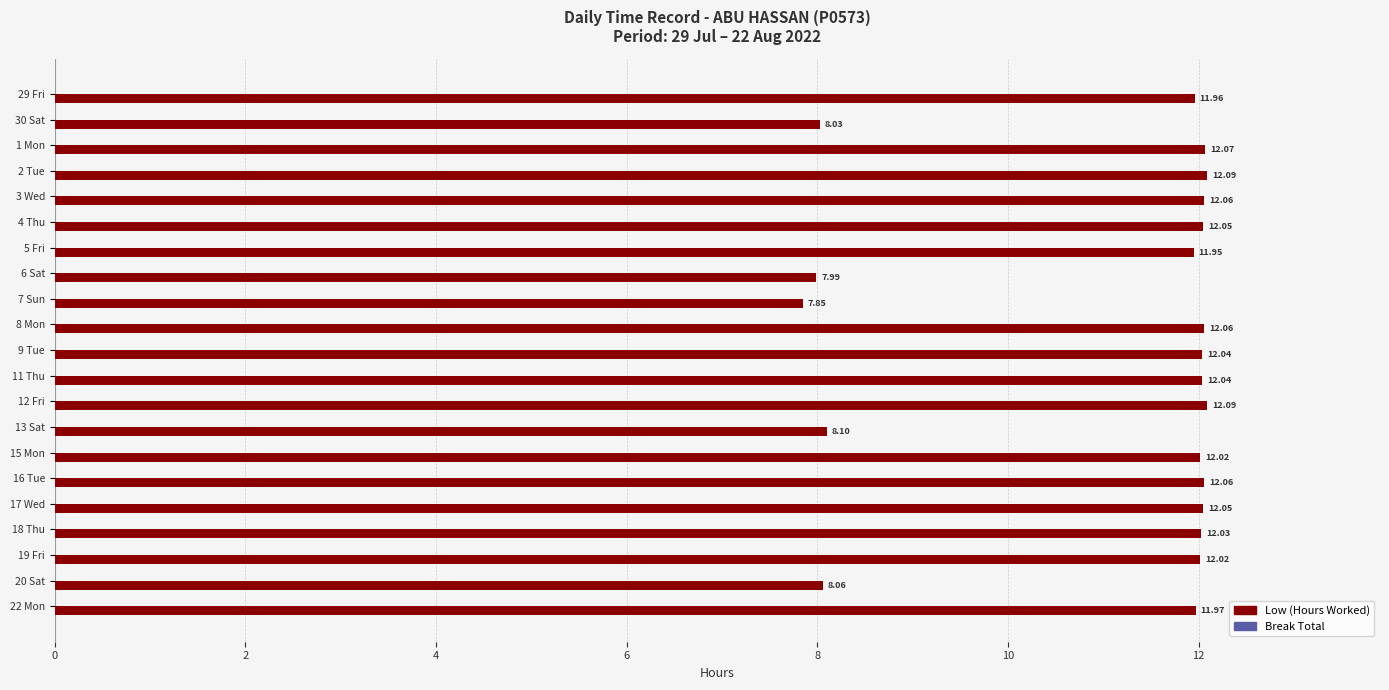

How many series are shown in this chart?

1